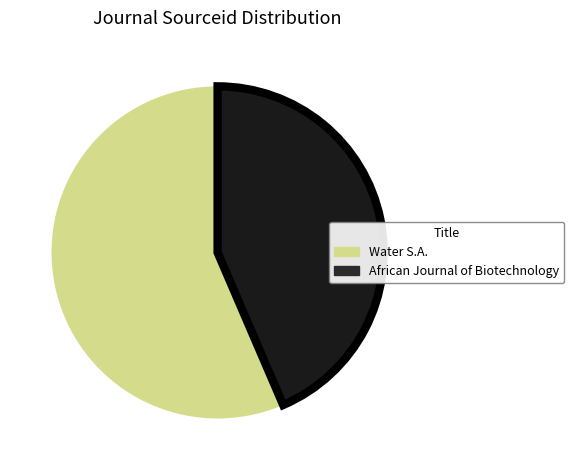

What is the largest slice in the pie chart?

Water S.A.